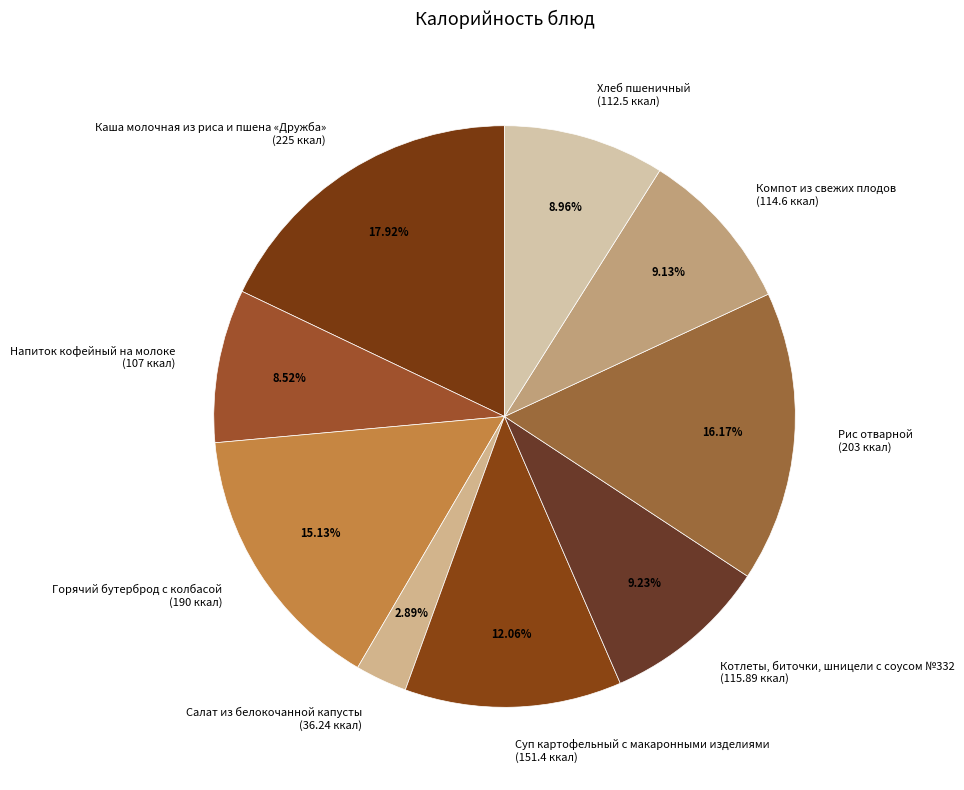

Count the number of slices in the pie.

9